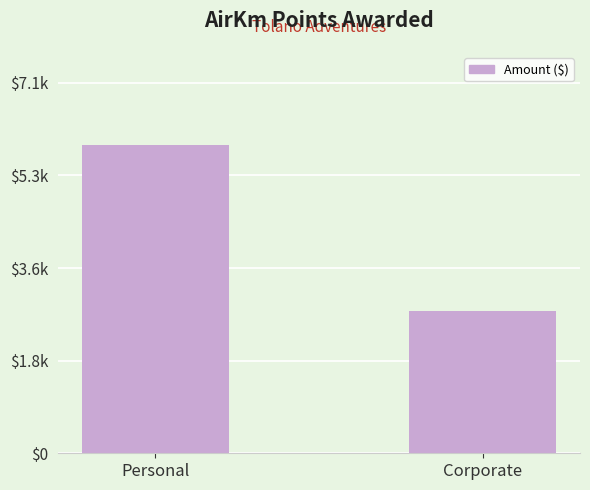

Are the bars horizontal?

No